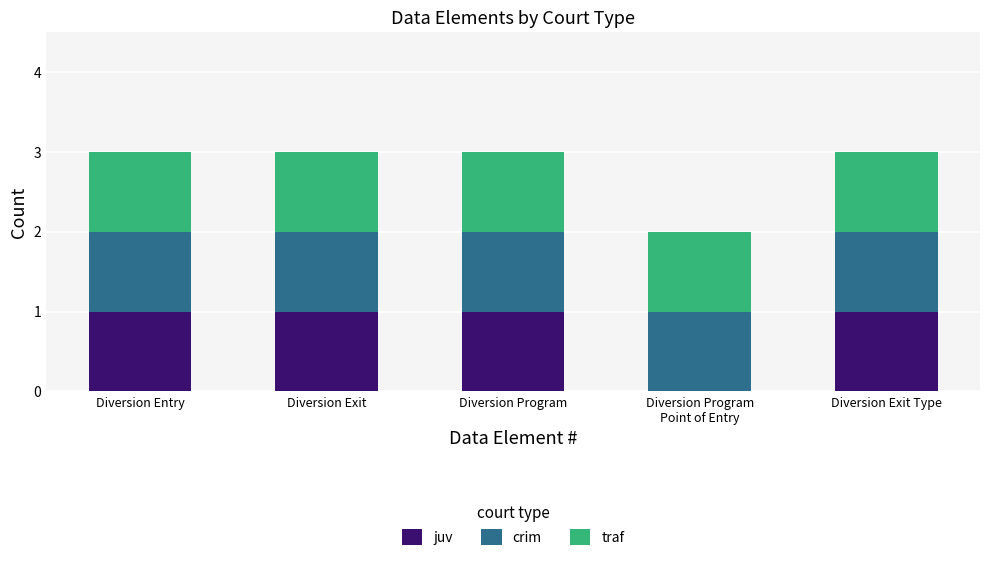

Is it true that juv equals 0 at Diversion Exit?

False